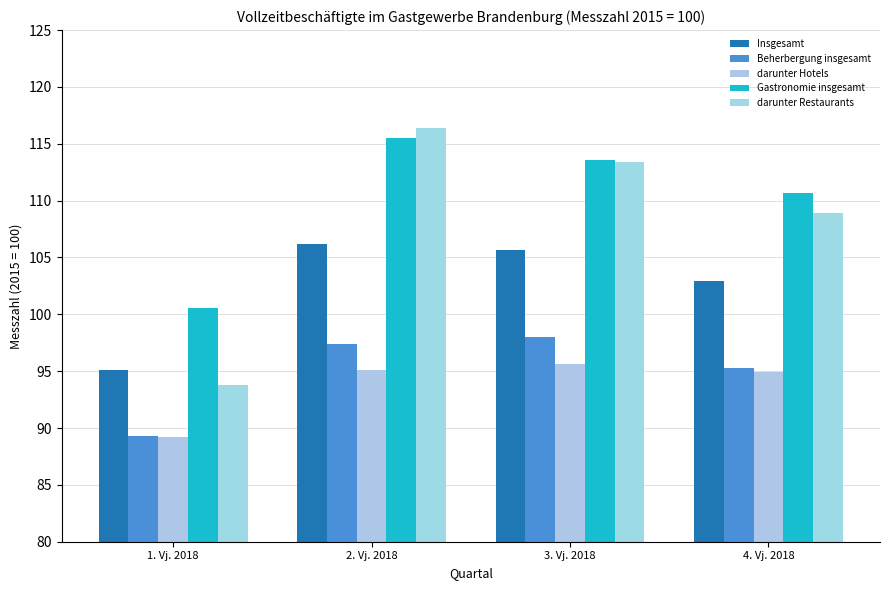

The Gastronomie insgesamt series shows 76.6 at 2. Vj. 2018. True or false?

False